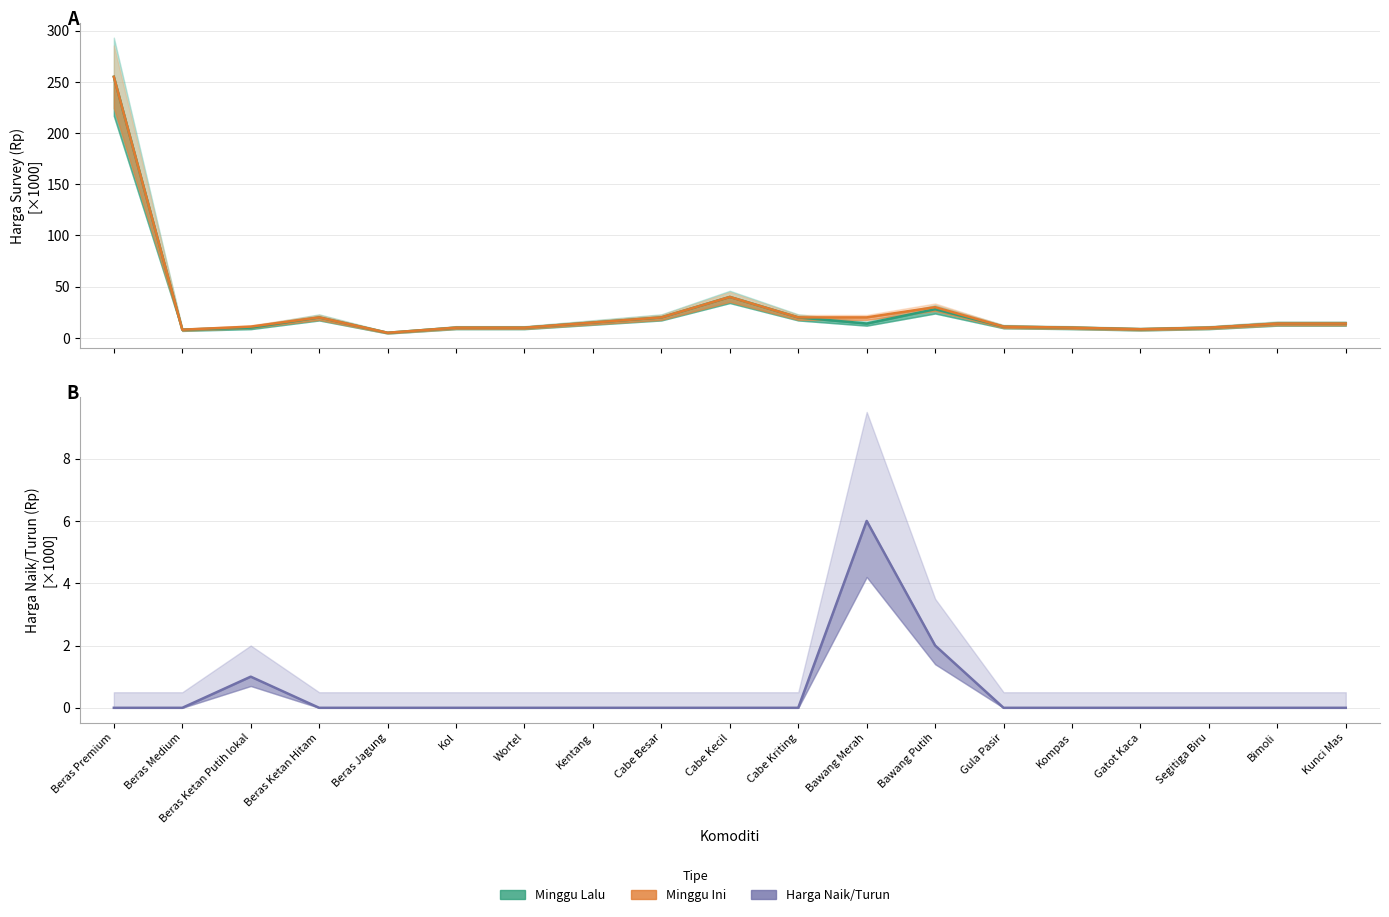

What are all the series names shown in the legend?

Minggu Lalu, Minggu Ini, Harga Naik/Turun